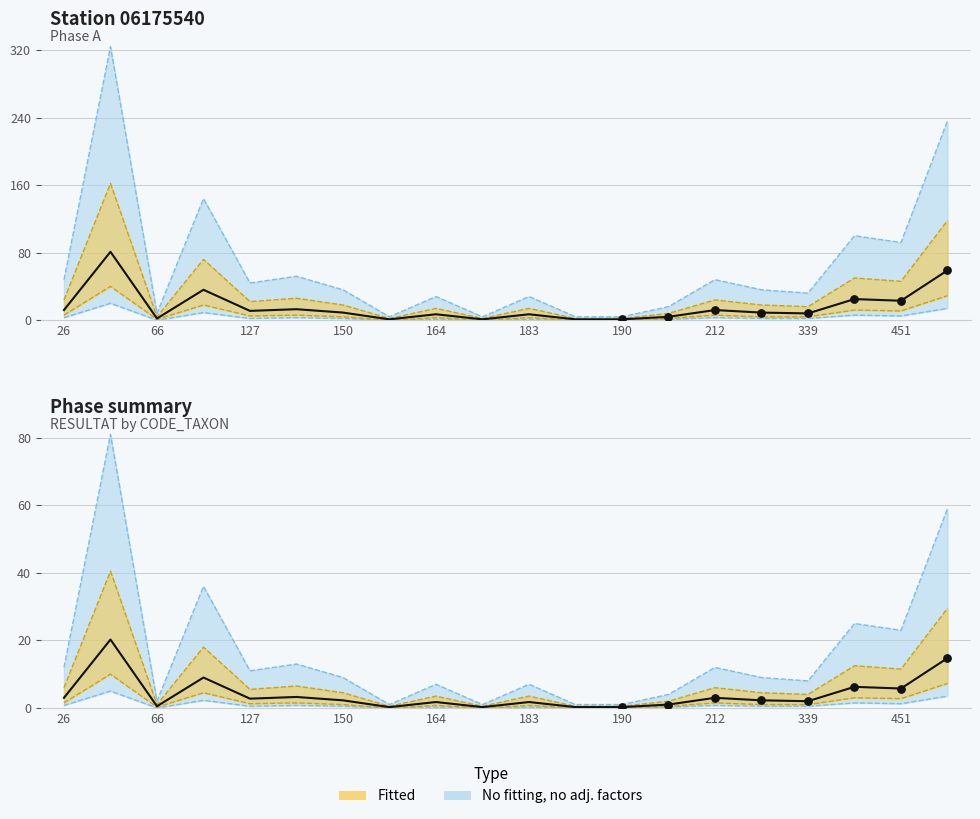

Which series has the largest total across all categories?

Phase A (RESULTAT)